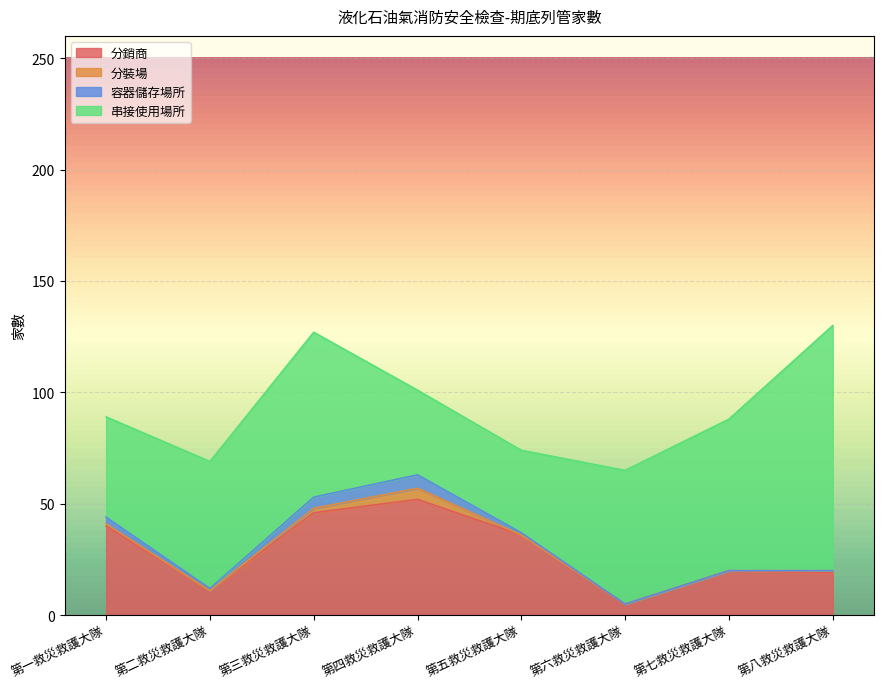

Which series has the largest total across all categories?

串接使用場所